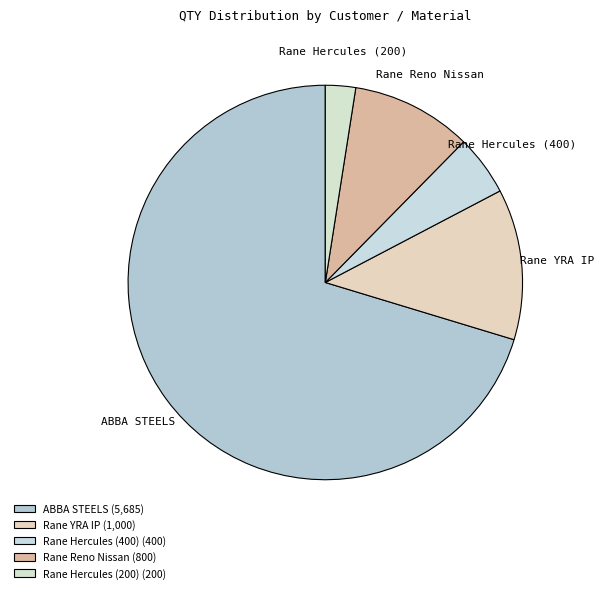

The Rane YRA IP slice represents 12% of the pie. True or false?

True